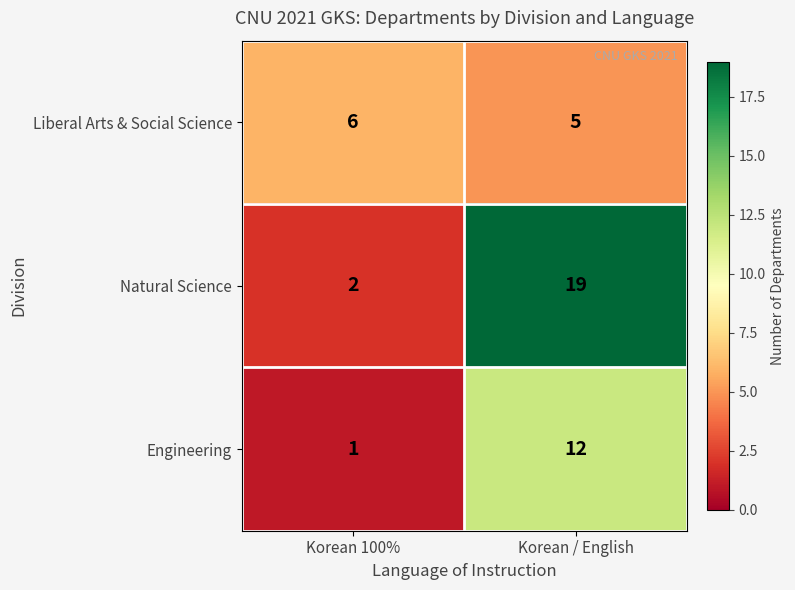

The Engineering series shows 1 at Korean 100%. True or false?

True